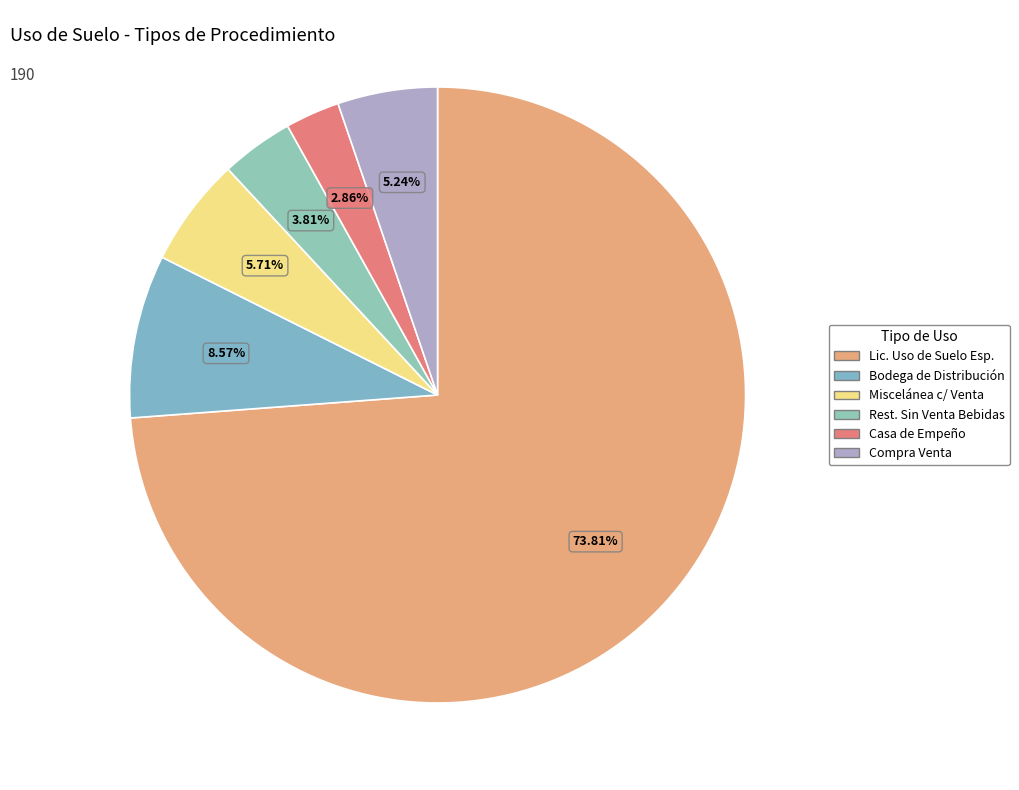

How many slices are in this pie chart?

6